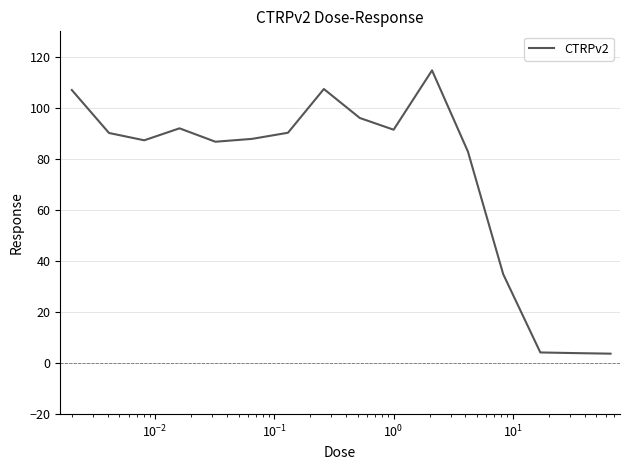

What is the average value?

73.8